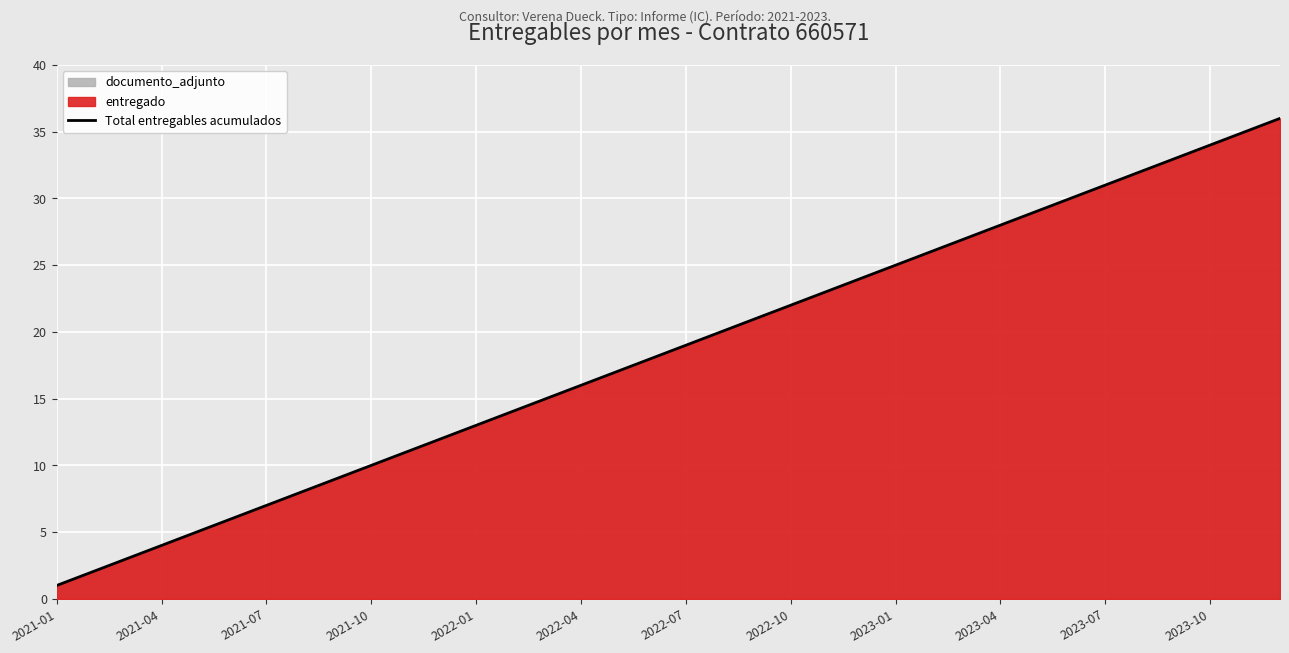

What is the minimum value shown in the chart?

1